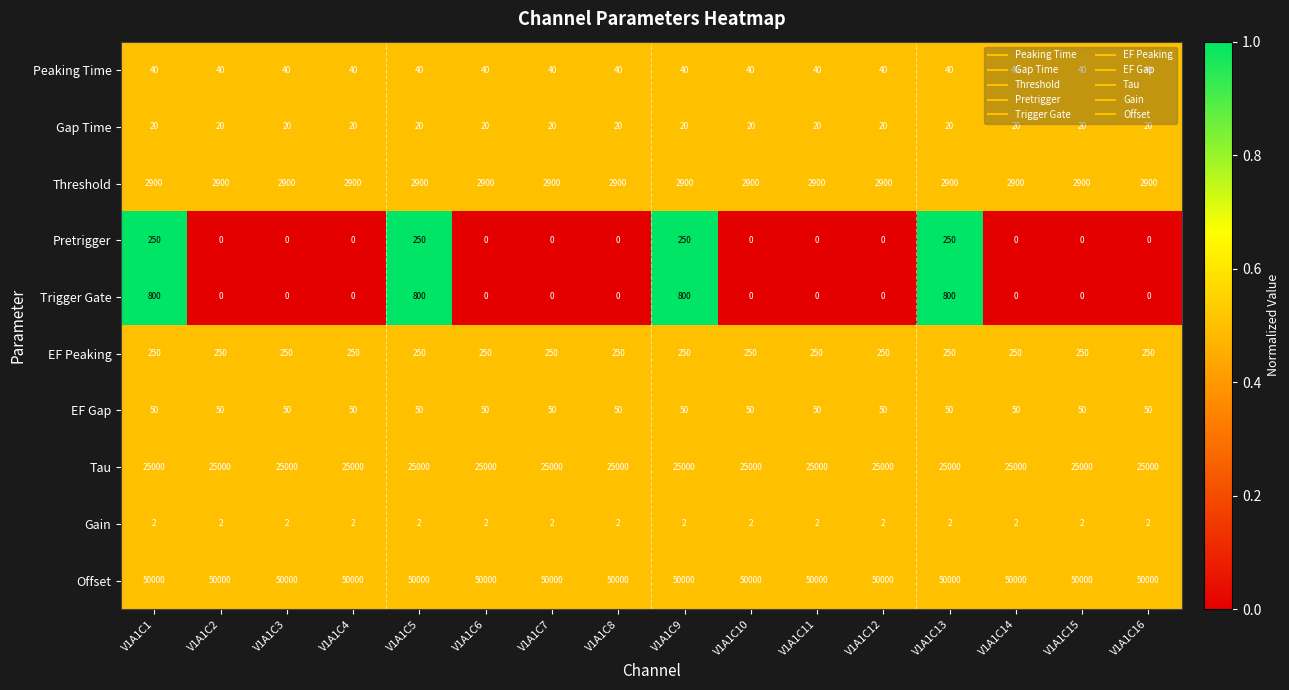

True or false: Trigger Gate has a value of 0 at V1A1C2.

True